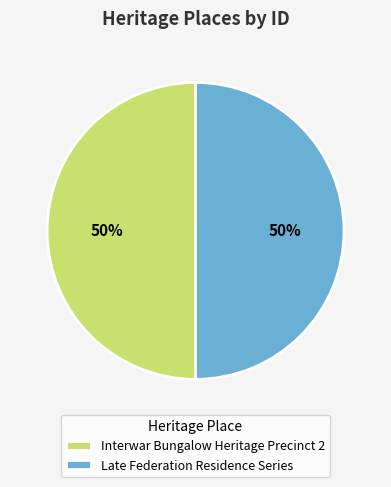

Is the sum of Interwar Bungalow Heritage Precinct 2 and Late Federation Residence Series greater than half?

Yes